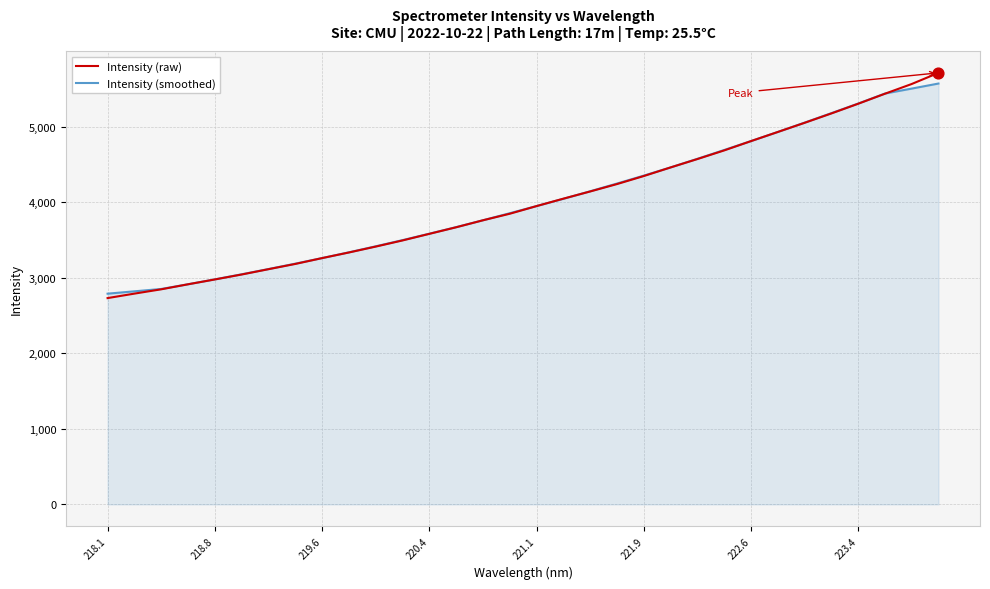

What is the maximum value shown in the chart?

5709.8